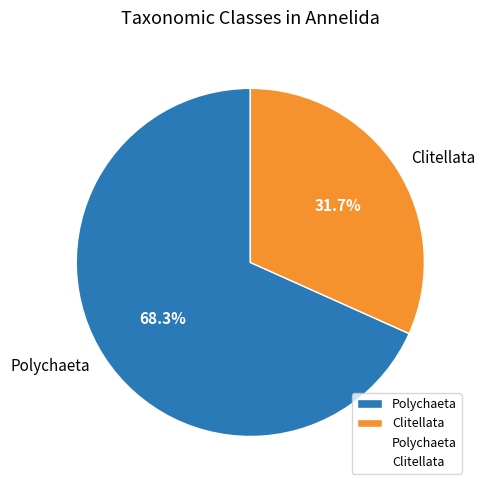

The Polychaeta slice represents 60% of the pie. True or false?

False